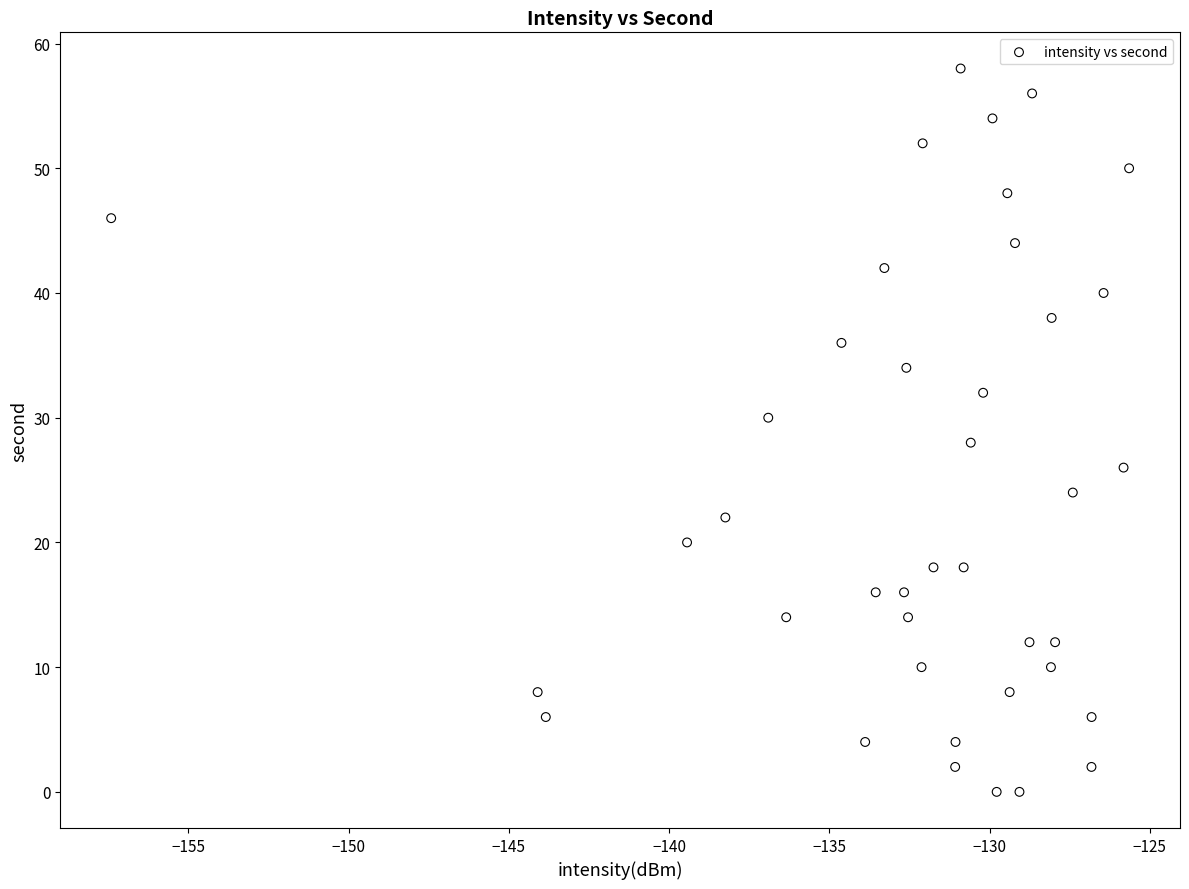

What is the range of Y values (max minus min)?

58